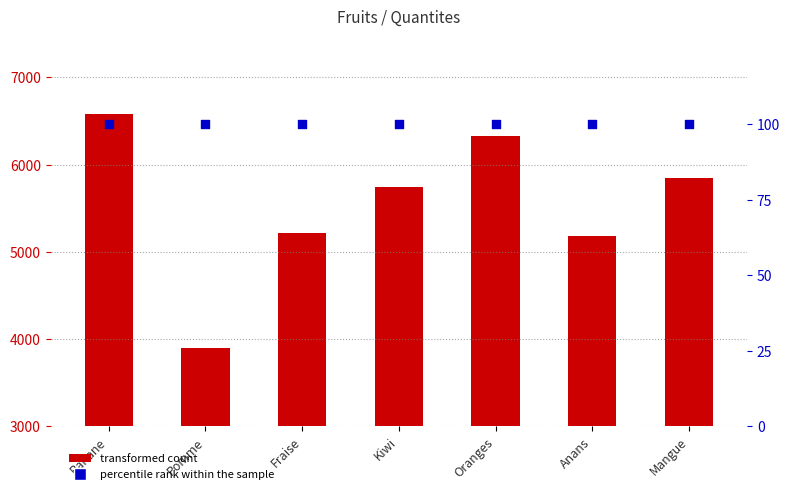

At which category is the sum across all series the highest?

Banane